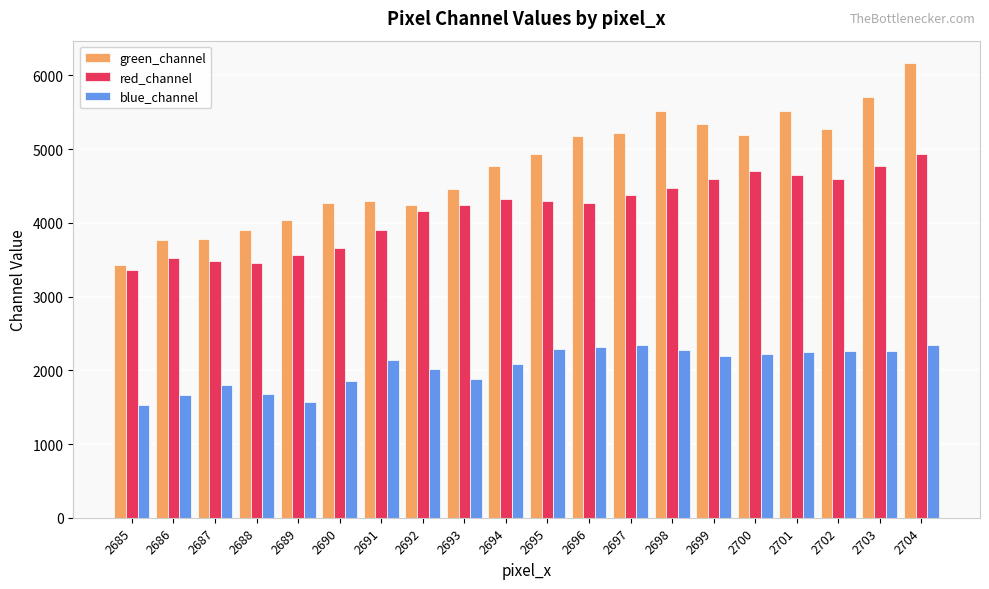

Which series has the widest spread of values?

green_channel